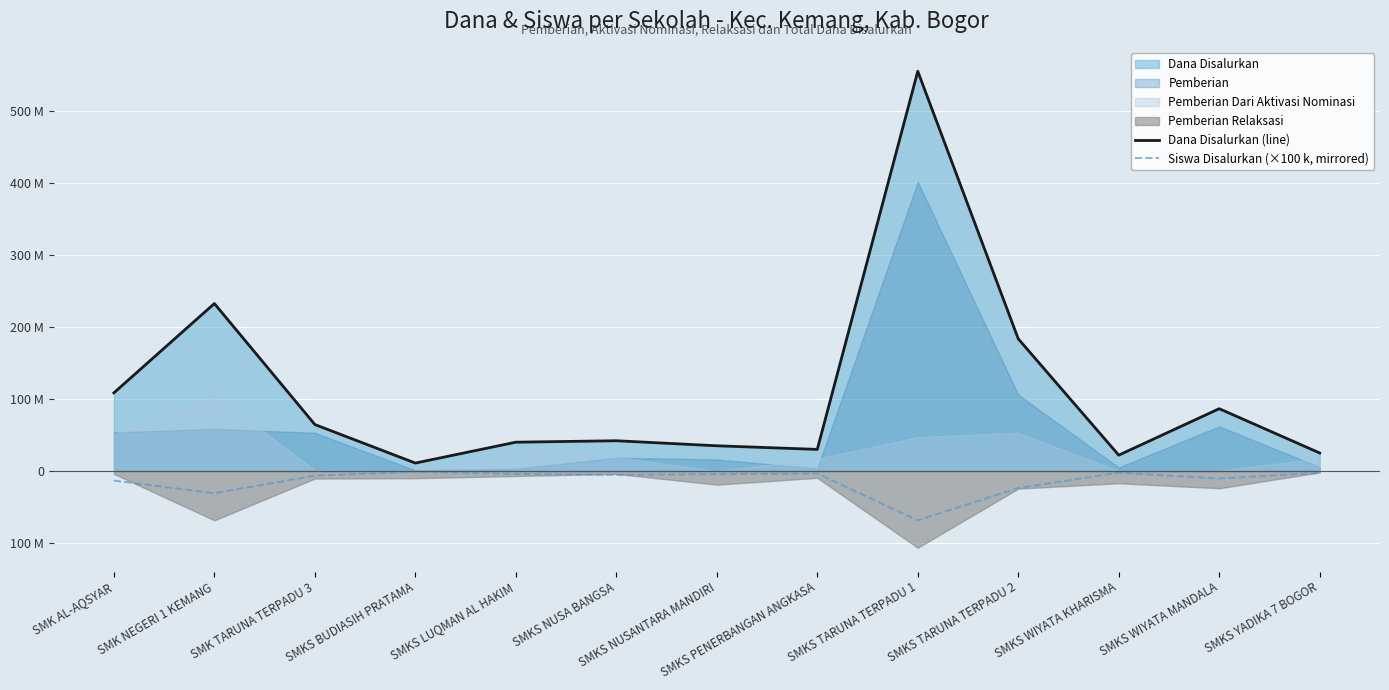

What is the label of the 1st point from the left?

SMK AL-AQSYAR